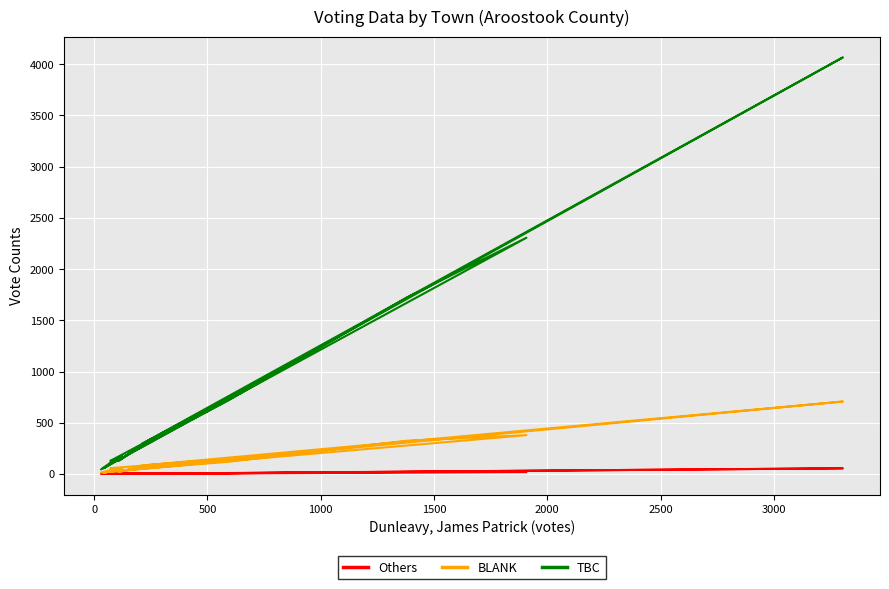

How many lines are shown in the chart?

3